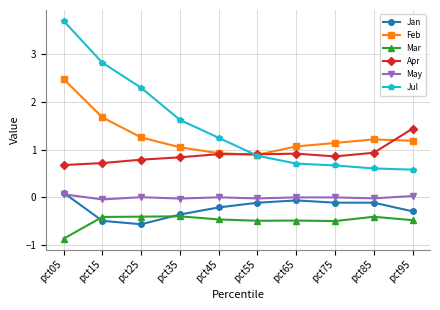

True or false: Jan and Feb intersect in this chart.

False